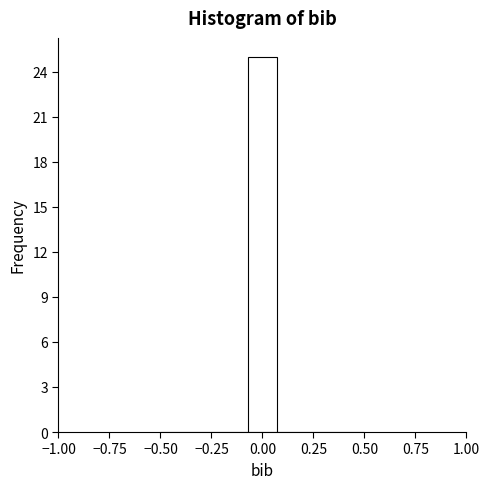

Read against the x-axis, roughly where is the centre of the tallest bar?

0.00